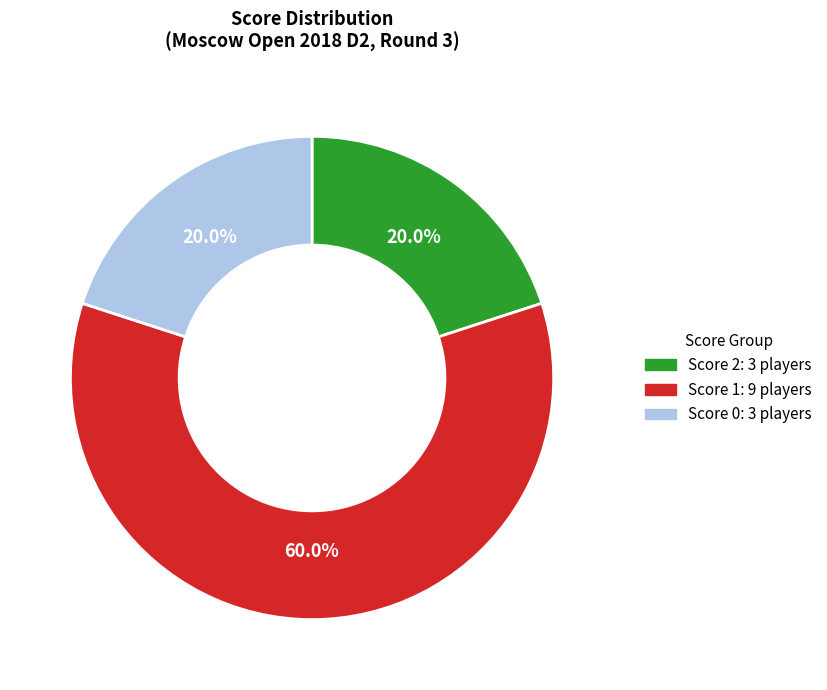

Is there a majority slice in this chart?

Yes